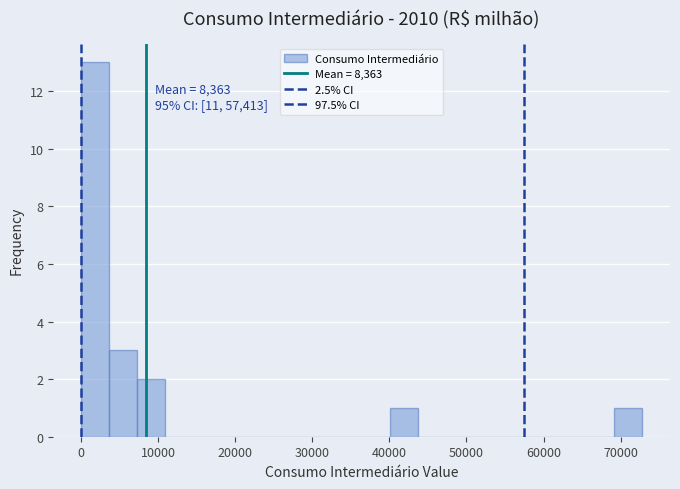

Around what value on the x-axis is the tallest bar? Give the approximate position of its centre, as read against the axis.

2000